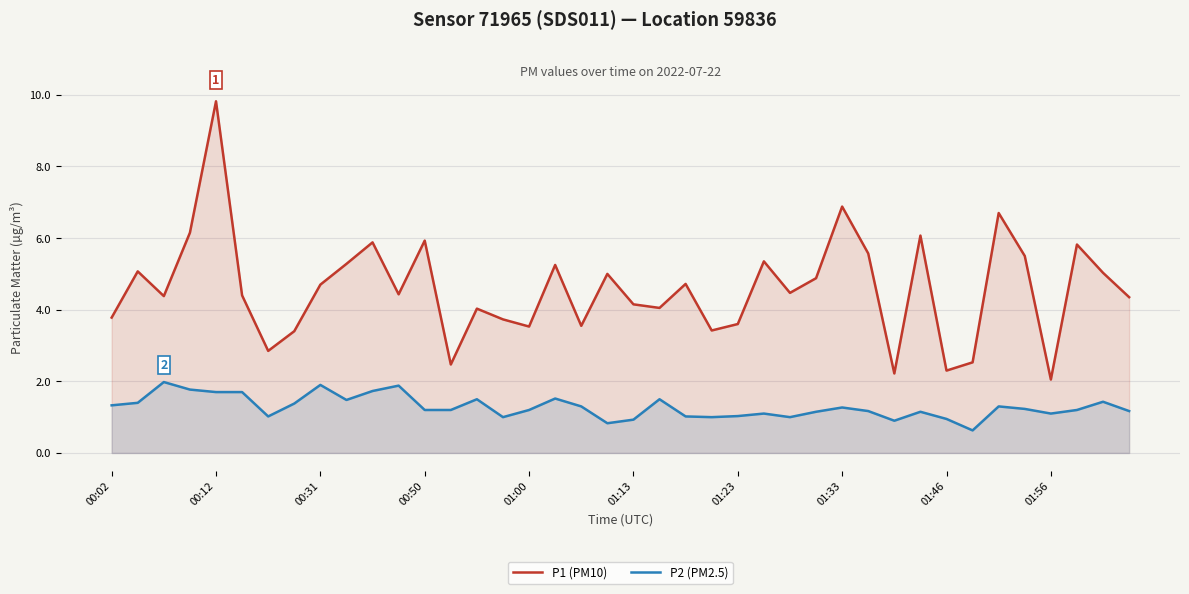

Reading right to left, transcribe all the data shown in this chart.

P1 (PM10): 4.3	5.0	5.8	2.0	5.5	6.7	2.5	2.3	6.1	2.2	5.6	6.9	4.9	4.5	5.3	3.6	3.4	4.7	4.0	4.2	5.0	3.5	5.2	3.5	3.7	4.0	2.5	5.9	4.4	5.9	5.3	4.7	3.4	2.9	4.4	9.8	6.2	4.4	5.1	3.8
P2 (PM2.5): 1.2	1.4	1.2	1.1	1.2	1.3	0.6	0.9	1.1	0.9	1.2	1.3	1.1	1.0	1.1	1.0	1.0	1.0	1.5	0.9	0.8	1.3	1.5	1.2	1.0	1.5	1.2	1.2	1.9	1.7	1.5	1.9	1.4	1.0	1.7	1.7	1.8	2.0	1.4	1.3